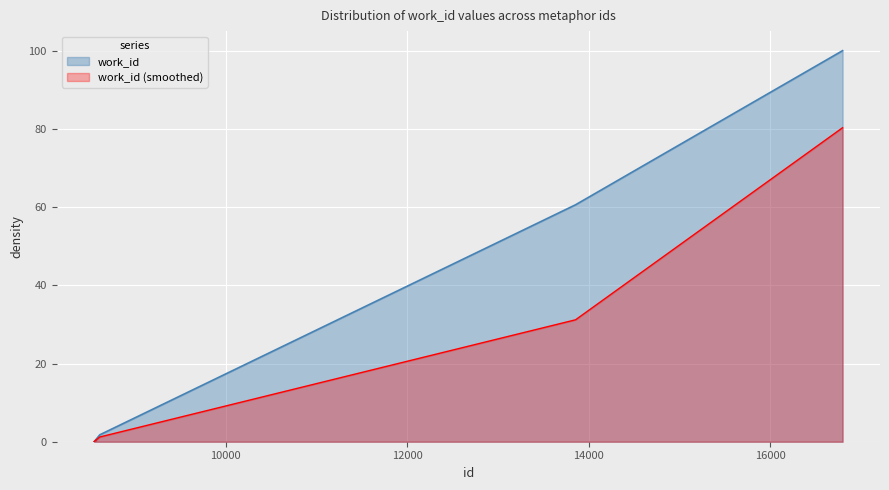

How many lines are shown in the chart?

2